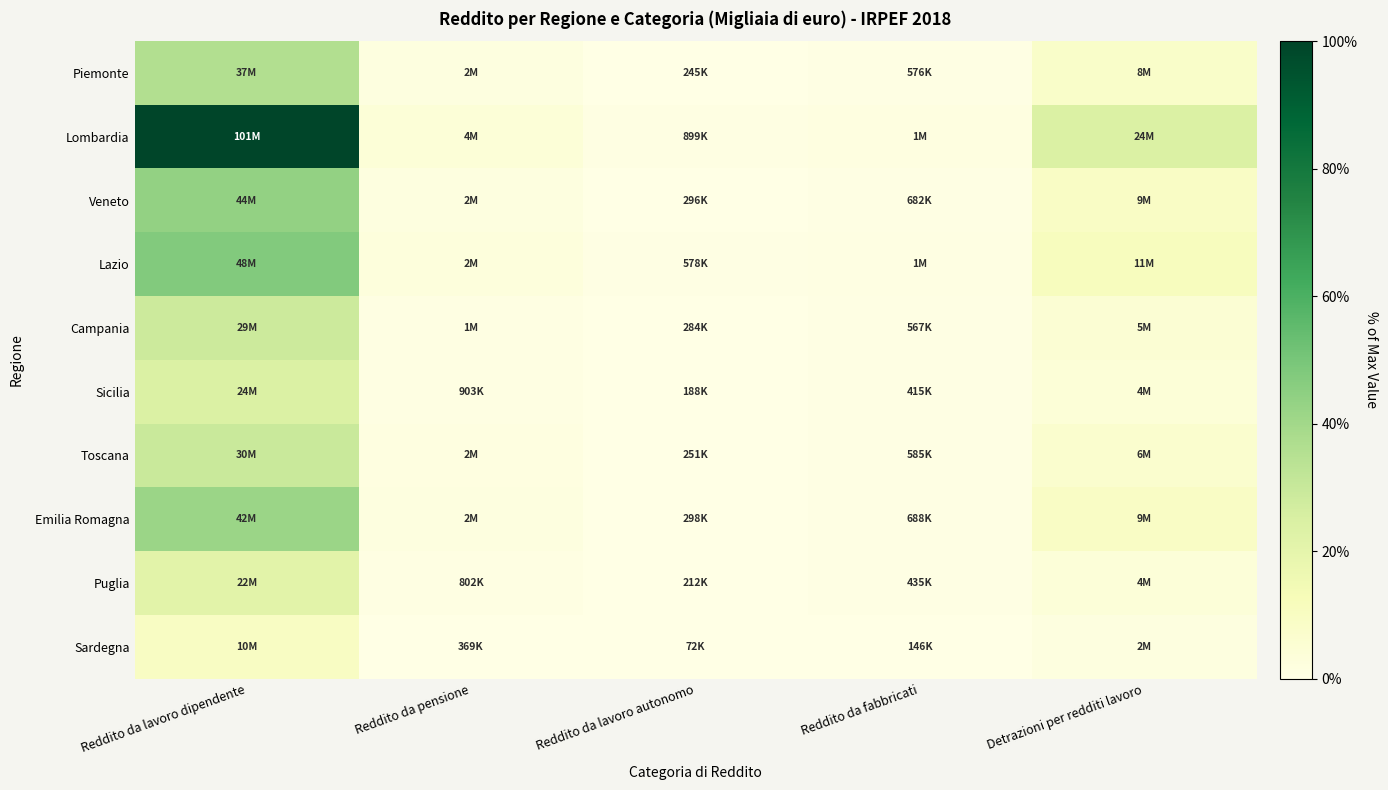

Reading left to right, what are all the values shown in this chart?

Piemonte: Reddito da lavoro dipendente=0.4	Reddito da pensione=0.0	Reddito da lavoro autonomo=0.0	Reddito da fabbricati=0.0	Detrazioni per redditi lavoro=0.1
Lombardia: Reddito da lavoro dipendente=1.0	Reddito da pensione=0.0	Reddito da lavoro autonomo=0.0	Reddito da fabbricati=0.0	Detrazioni per redditi lavoro=0.2
Veneto: Reddito da lavoro dipendente=0.4	Reddito da pensione=0.0	Reddito da lavoro autonomo=0.0	Reddito da fabbricati=0.0	Detrazioni per redditi lavoro=0.1
Lazio: Reddito da lavoro dipendente=0.5	Reddito da pensione=0.0	Reddito da lavoro autonomo=0.0	Reddito da fabbricati=0.0	Detrazioni per redditi lavoro=0.1
Campania: Reddito da lavoro dipendente=0.3	Reddito da pensione=0.0	Reddito da lavoro autonomo=0.0	Reddito da fabbricati=0.0	Detrazioni per redditi lavoro=0.1
Sicilia: Reddito da lavoro dipendente=0.2	Reddito da pensione=0.0	Reddito da lavoro autonomo=0.0	Reddito da fabbricati=0.0	Detrazioni per redditi lavoro=0.0
Toscana: Reddito da lavoro dipendente=0.3	Reddito da pensione=0.0	Reddito da lavoro autonomo=0.0	Reddito da fabbricati=0.0	Detrazioni per redditi lavoro=0.1
Emilia Romagna: Reddito da lavoro dipendente=0.4	Reddito da pensione=0.0	Reddito da lavoro autonomo=0.0	Reddito da fabbricati=0.0	Detrazioni per redditi lavoro=0.1
Puglia: Reddito da lavoro dipendente=0.2	Reddito da pensione=0.0	Reddito da lavoro autonomo=0.0	Reddito da fabbricati=0.0	Detrazioni per redditi lavoro=0.0
Sardegna: Reddito da lavoro dipendente=0.1	Reddito da pensione=0.0	Reddito da lavoro autonomo=0.0	Reddito da fabbricati=0.0	Detrazioni per redditi lavoro=0.0